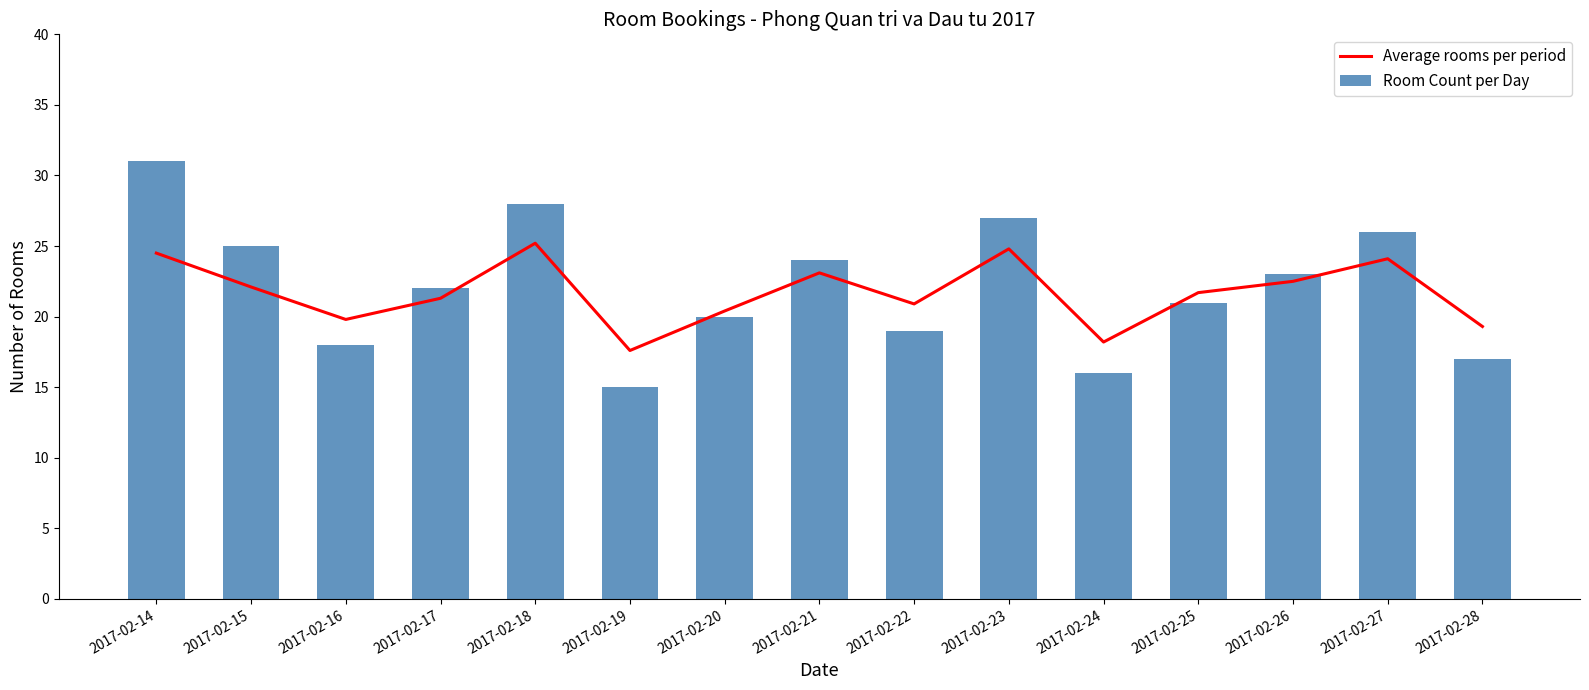

List the series in order of their peak value, lowest first.

Average rooms per period, Room Count per Day